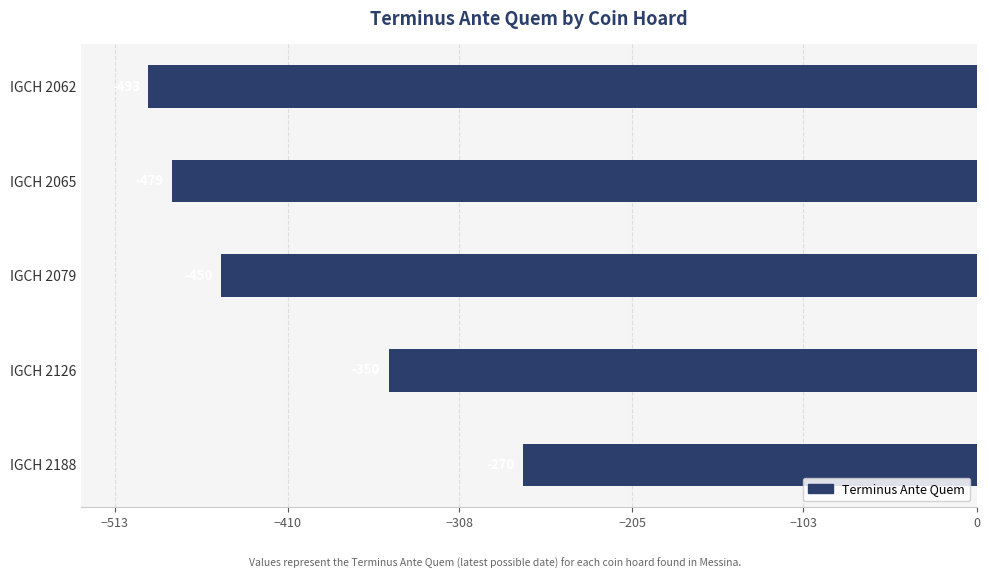

What is the sum of all values?

-2042